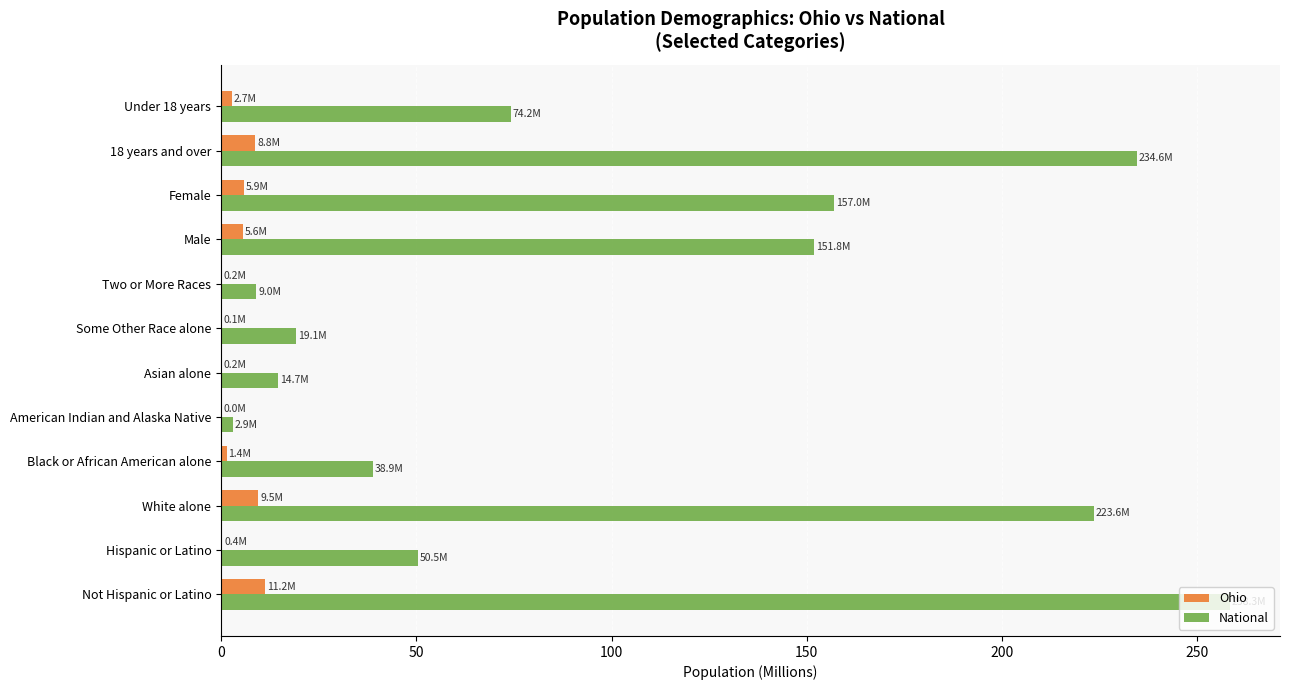

Between Black or African American alone and Two or More Races, which series saw the biggest shift?

National